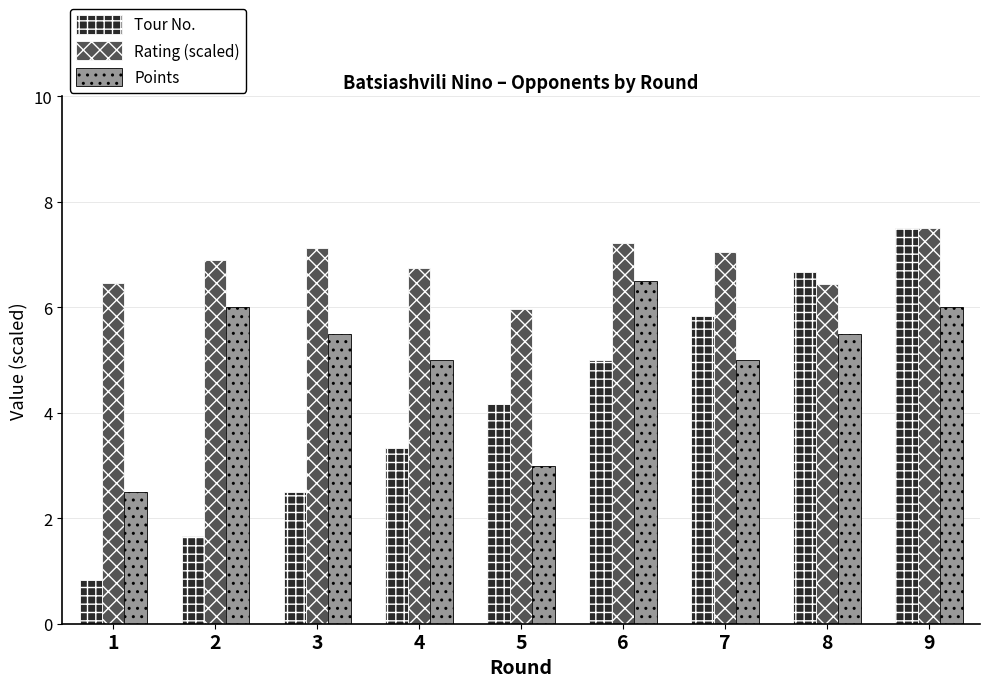

Is the value of Tour No. at 8 greater than the value of Points at 3?

Yes